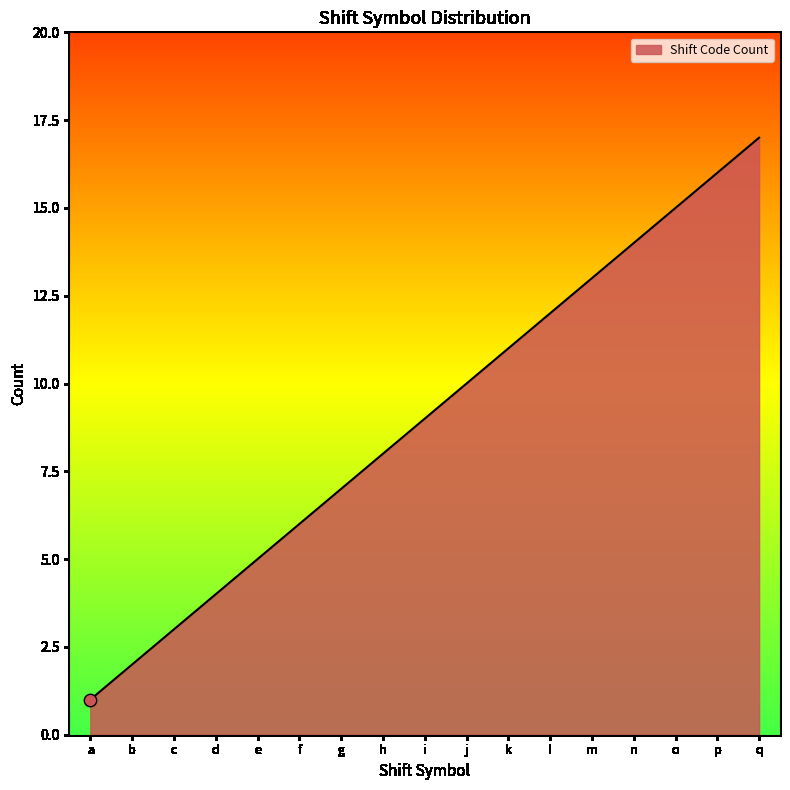

What is the change in value from k to o?

+4